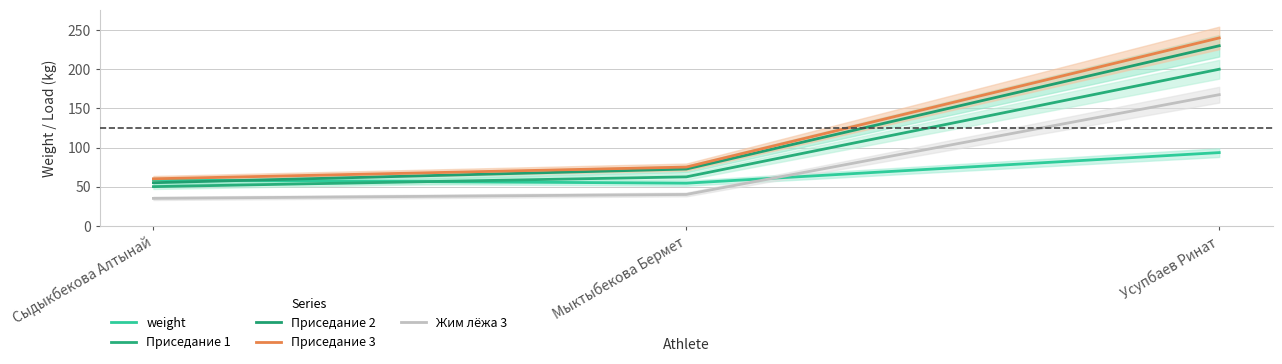

Which series has the largest range (max minus min)?

Приседание 3